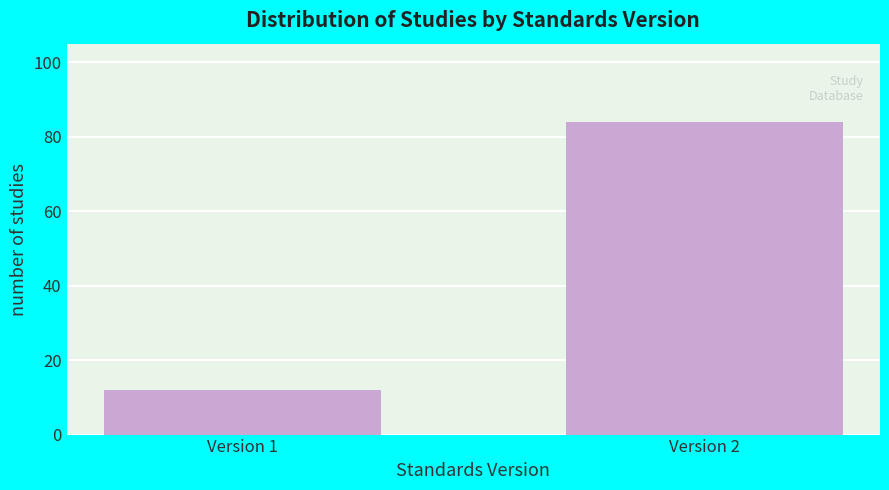

Reading left to right, list all the values displayed in this chart.

Version 1=12	Version 2=84